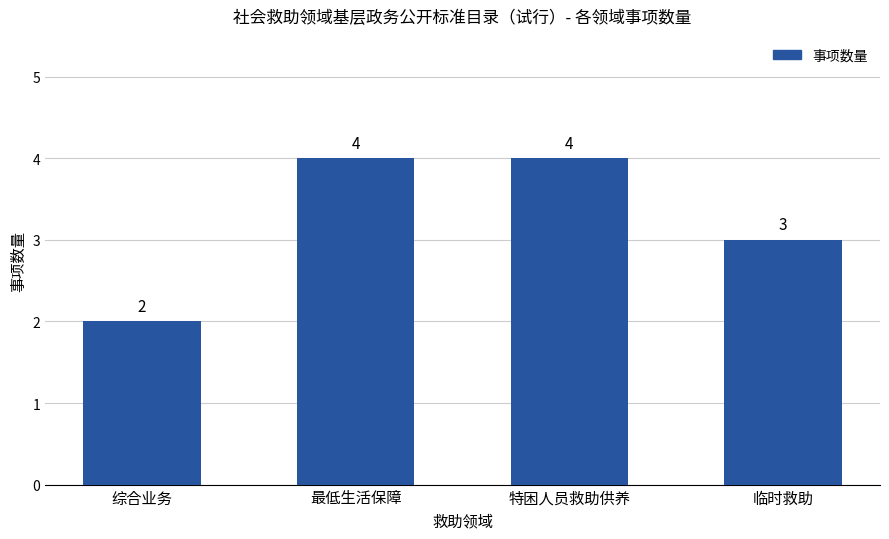

What is the difference between the maximum and second lowest values?

1